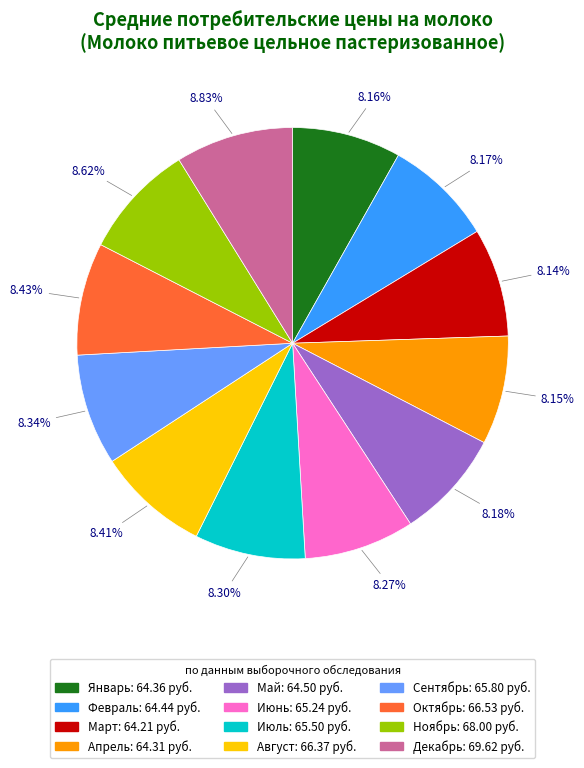

Is there any slice that represents more than half of the pie?

No